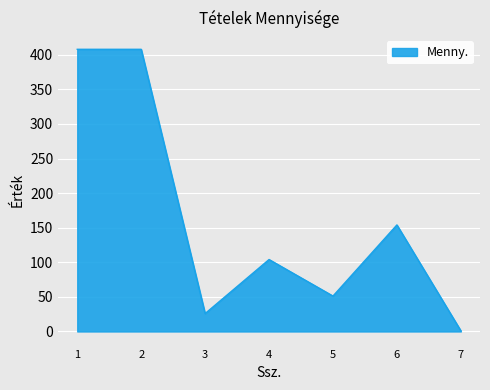

What is the maximum value shown in the chart?

407.9